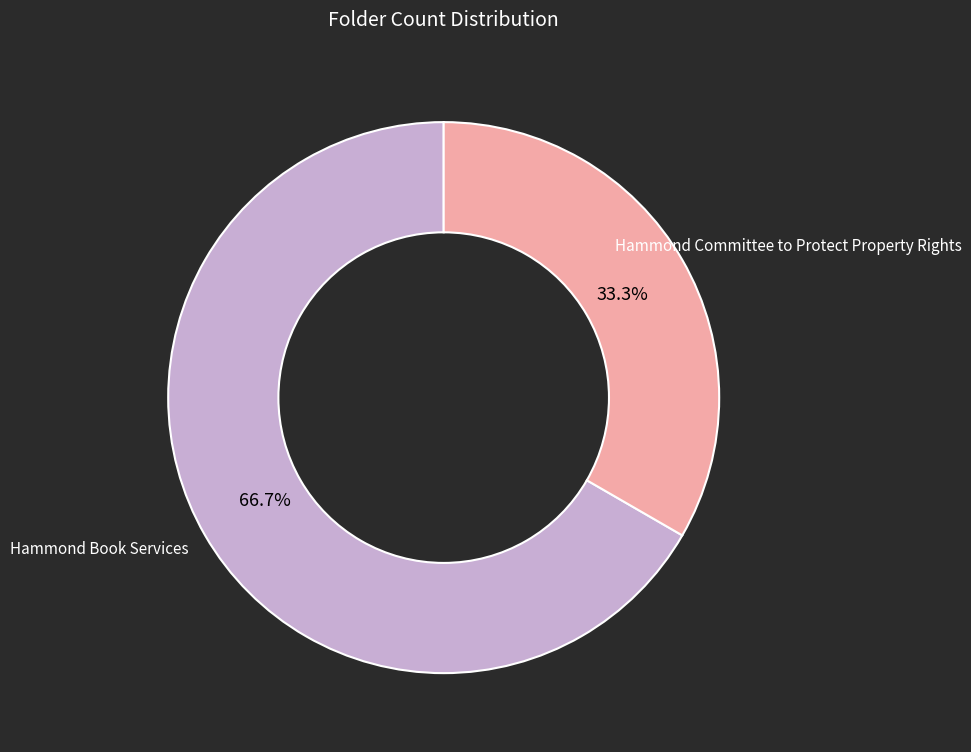

Count the number of slices in the pie.

2